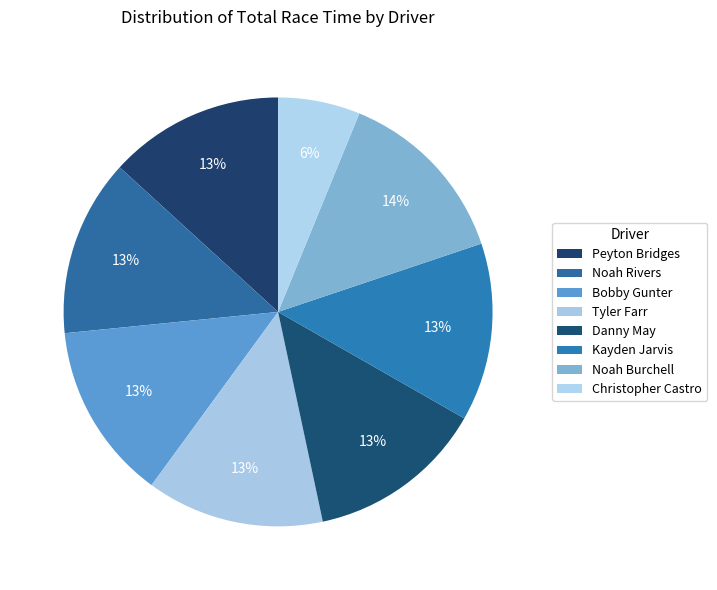

How many segments does this pie chart have?

8